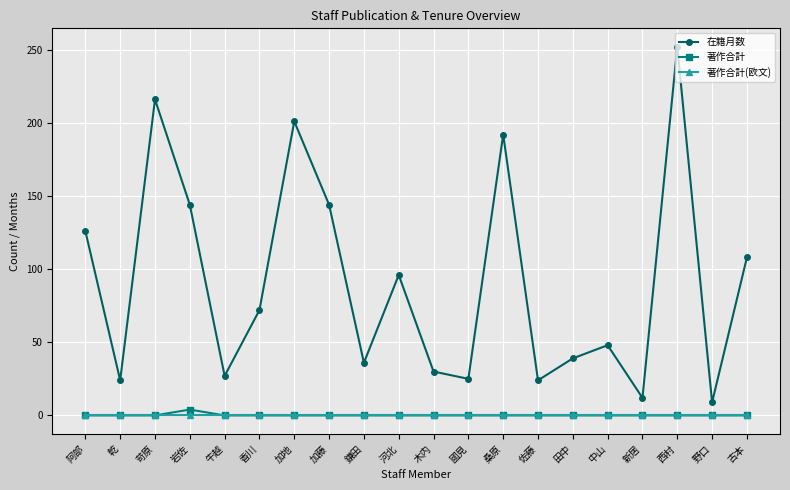

True or false: 在籍月数 and 著作合計 intersect in this chart.

False